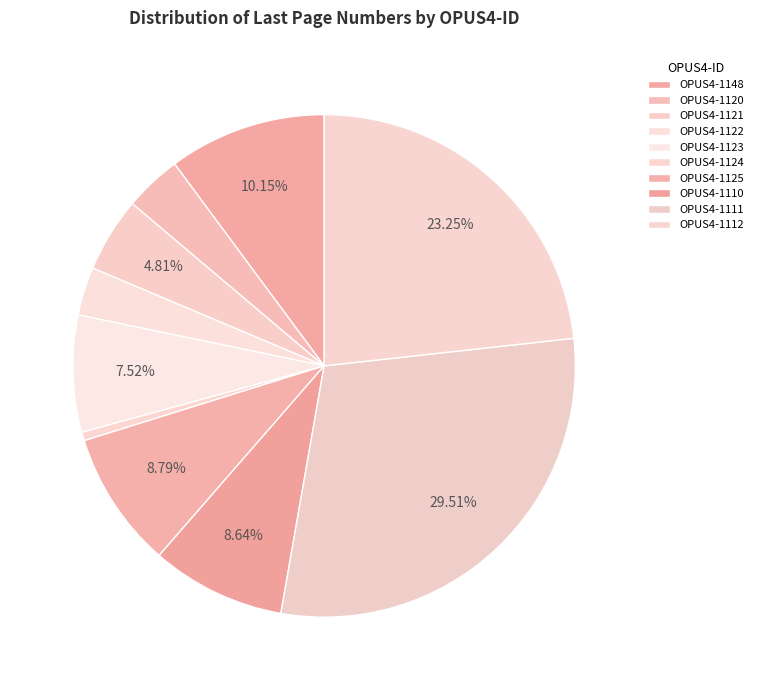

How many segments does this pie chart have?

10